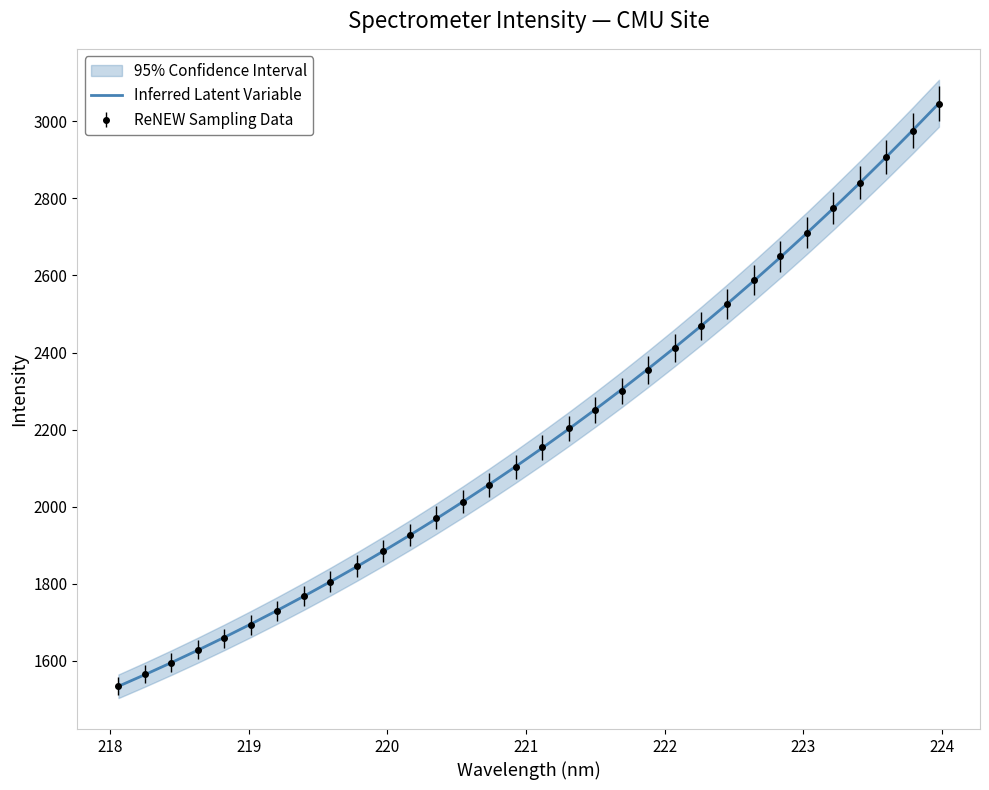

What is the sum of all values?

69941.1